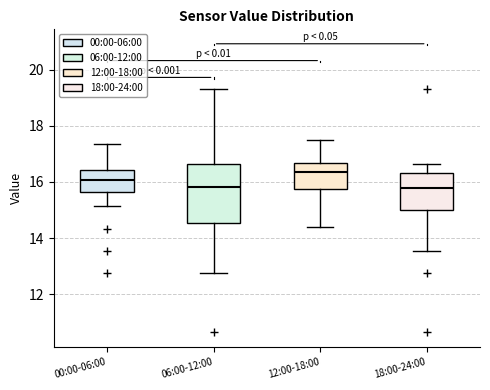

Reading left to right, read every box against the y-axis: the position of its median line, the range the box covers, and the ends of its whiskers. The values are not printed on the chart, so give them approximately, as read against the axis.

00:00-06:00: median 16.0, box 15.6 to 16.4, whiskers 15.2 to 17.4
06:00-12:00: median 15.8, box 14.6 to 16.6, whiskers 12.8 to 19.4
12:00-18:00: median 16.4, box 15.8 to 16.6, whiskers 14.4 to 17.6
18:00-24:00: median 15.8, box 15.0 to 16.4, whiskers 13.6 to 16.6